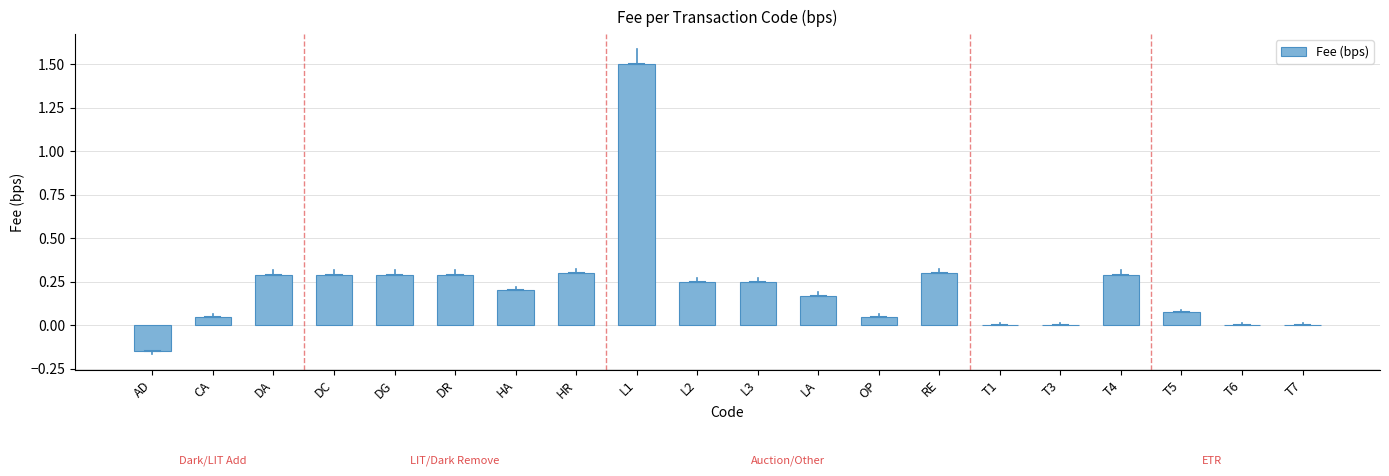

What is the approximate value at DG?

0.3